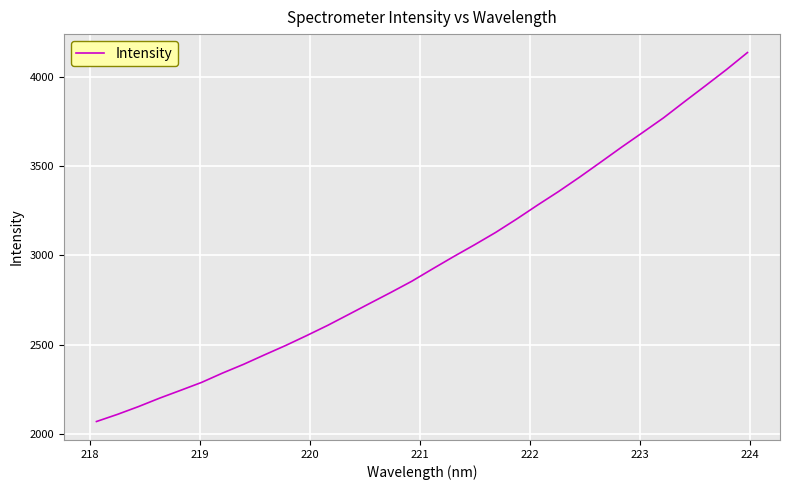

What is the difference between the maximum and minimum values?

2066.1